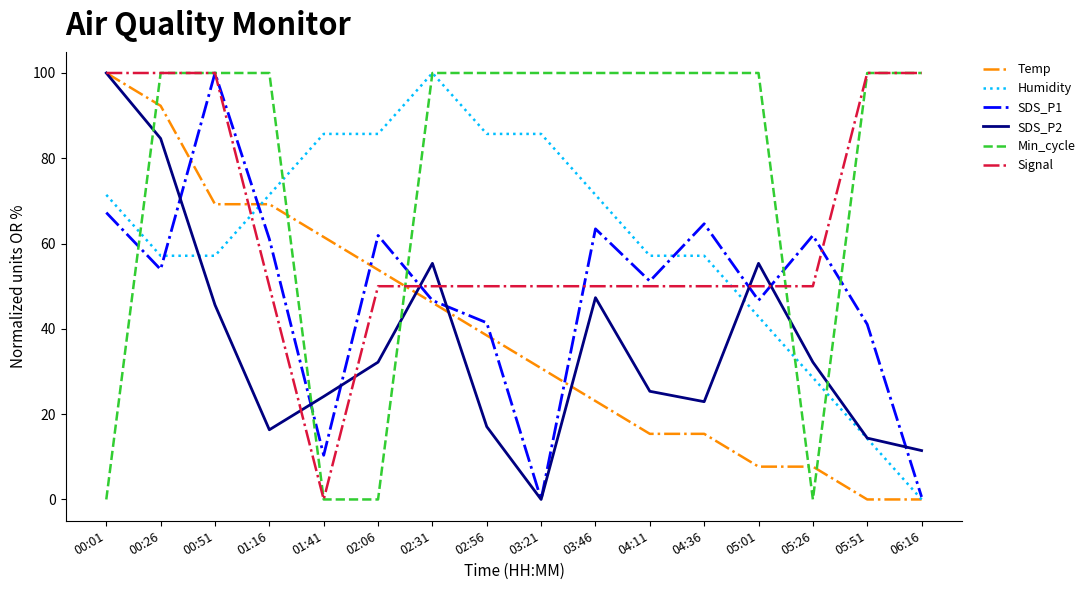

What position from the left is 03:21?

9